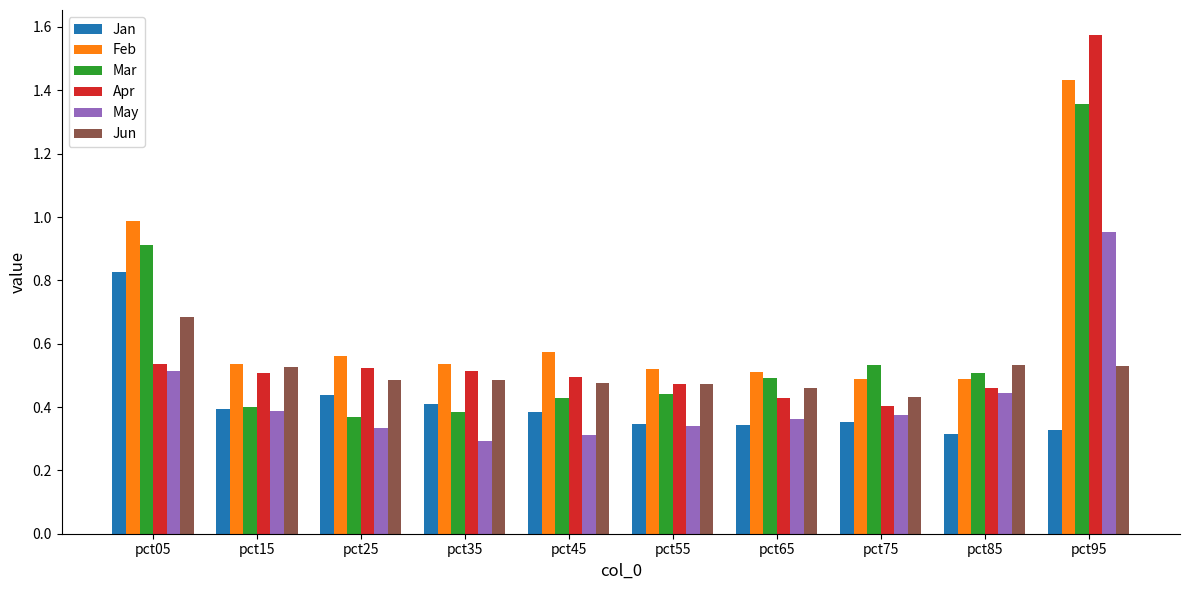

Between pct35 and pct75, which series saw the biggest shift?

Mar